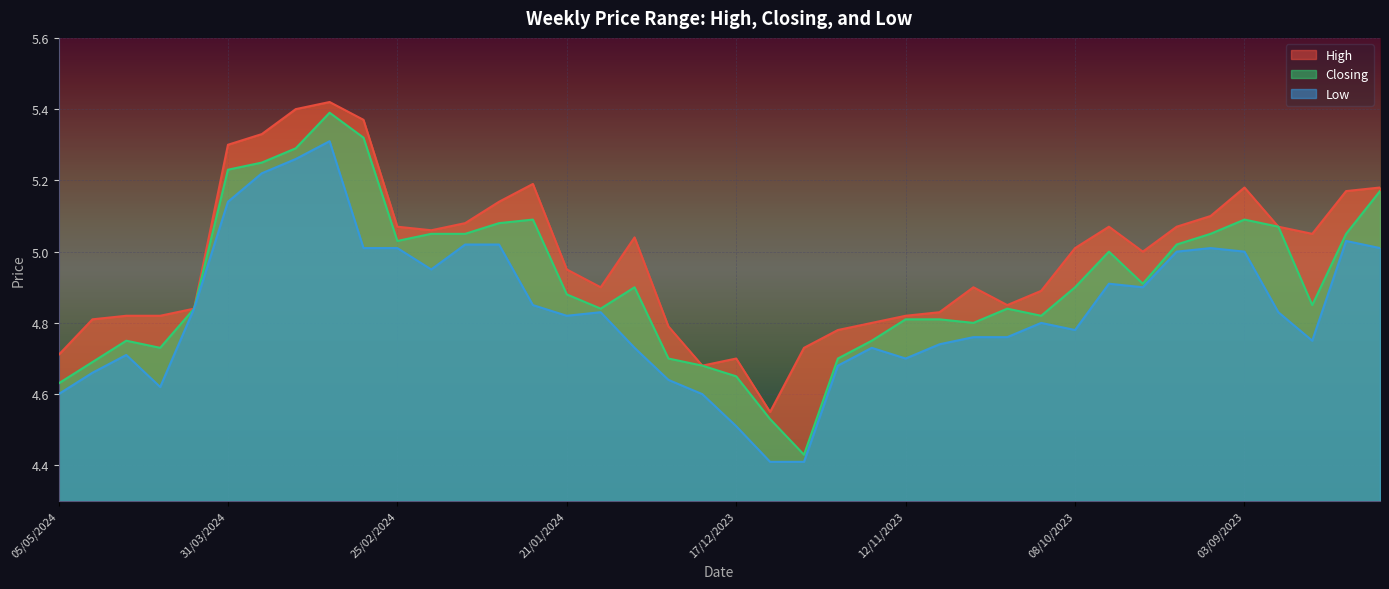

Which series has the widest spread of values?

Closing